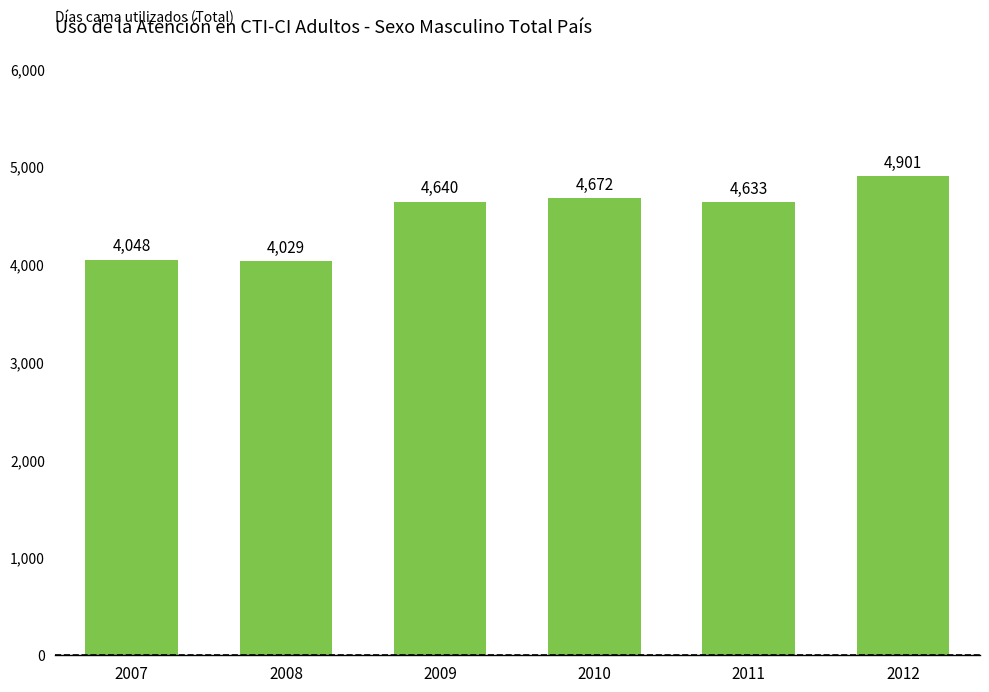

Does the chart contain stacked bars?

No